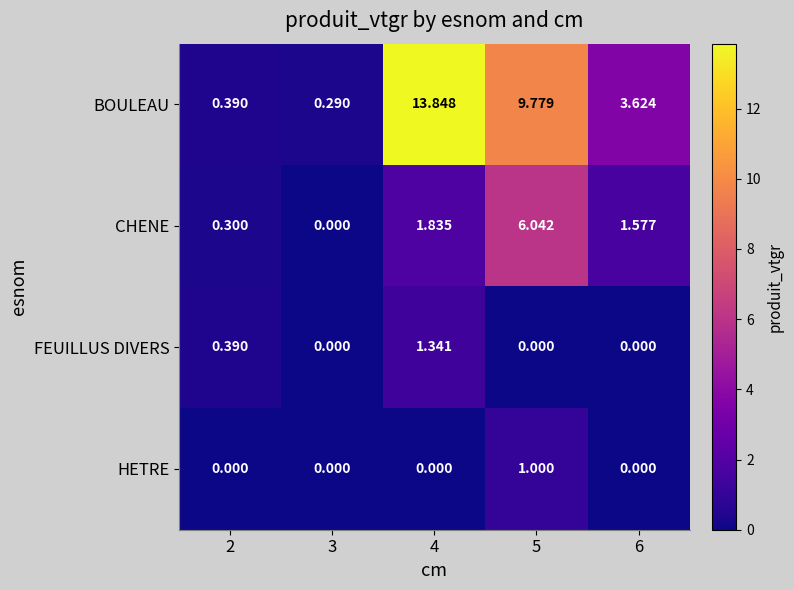

Is the value of HETRE at 4 greater than the value of CHENE at 6?

No